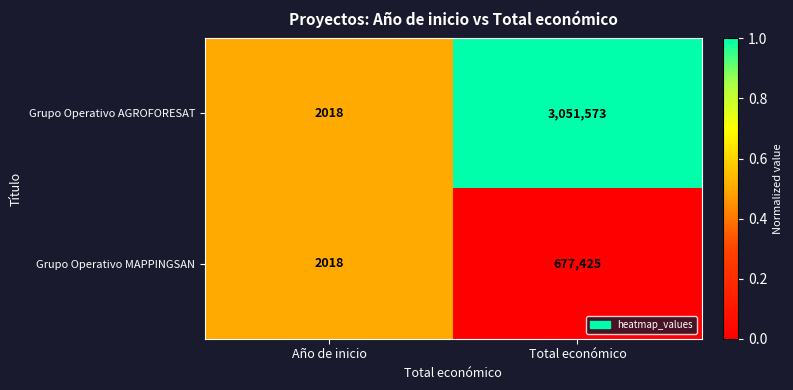

List the series in order of their peak value, lowest first.

Grupo Operativo MAPPINGSAN, Grupo Operativo AGROFORESAT